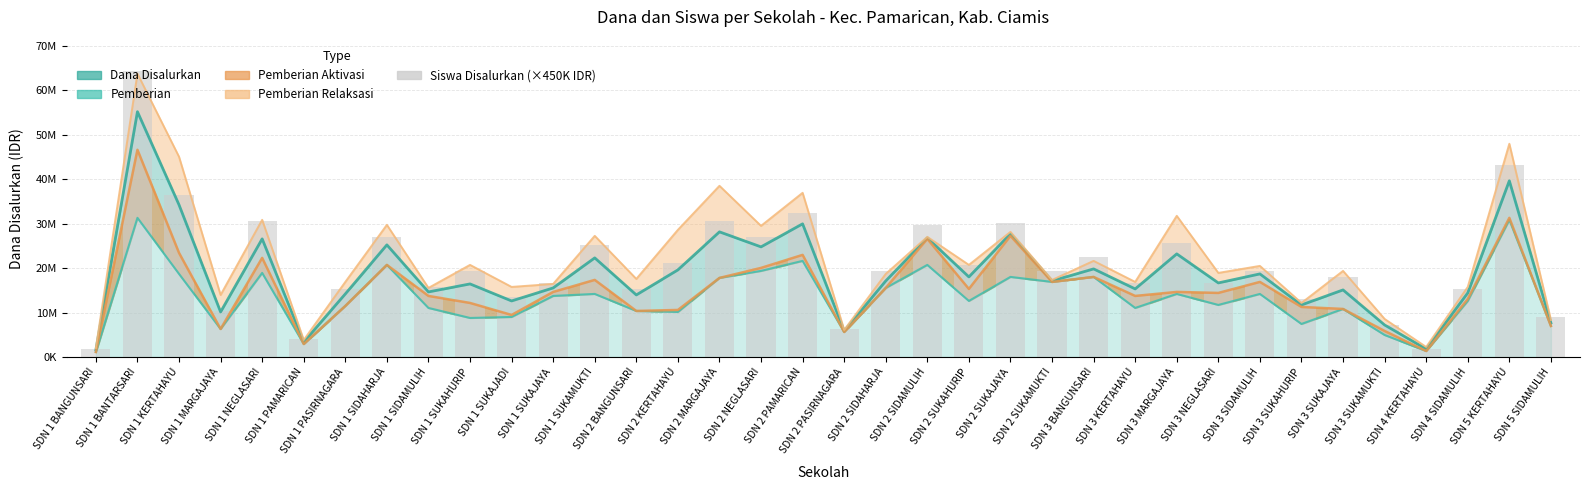

Reading left to right, extract all data points from this chart.

SDN 1 BANGUNSARI=1800000	SDN 1 BANTARSARI=64350000	SDN 1 KERTAHAYU=36450000	SDN 1 MARGAJAYA=10350000	SDN 1 NEGLASARI=30600000	SDN 1 PAMARICAN=4050000	SDN 1 PASIRNAGARA=15300000	SDN 1 SIDAHARJA=27000000	SDN 1 SIDAMULIH=15750000	SDN 1 SUKAHURIP=19350000	SDN 1 SUKAJADI=13500000	SDN 1 SUKAJAYA=16650000	SDN 1 SUKAMUKTI=25200000	SDN 2 BANGUNSARI=15300000	SDN 2 KERTAHAYU=21150000	SDN 2 MARGAJAYA=30600000	SDN 2 NEGLASARI=27000000	SDN 2 PAMARICAN=32400000	SDN 2 PASIRNAGARA=6300000	SDN 2 SIDAHARJA=19350000	SDN 2 SIDAMULIH=29700000	SDN 2 SUKAHURIP=20700000	SDN 2 SUKAJAYA=30150000	SDN 2 SUKAMUKTI=19350000	SDN 3 BANGUNSARI=22500000	SDN 3 KERTAHAYU=16650000	SDN 3 MARGAJAYA=25650000	SDN 3 NEGLASARI=16650000	SDN 3 SIDAMULIH=19350000	SDN 3 SUKAHURIP=13050000	SDN 3 SUKAJAYA=18000000	SDN 3 SUKAMUKTI=7200000	SDN 4 KERTAHAYU=1800000	SDN 4 SIDAMULIH=15300000	SDN 5 KERTAHAYU=43200000	SDN 5 SIDAMULIH=9000000